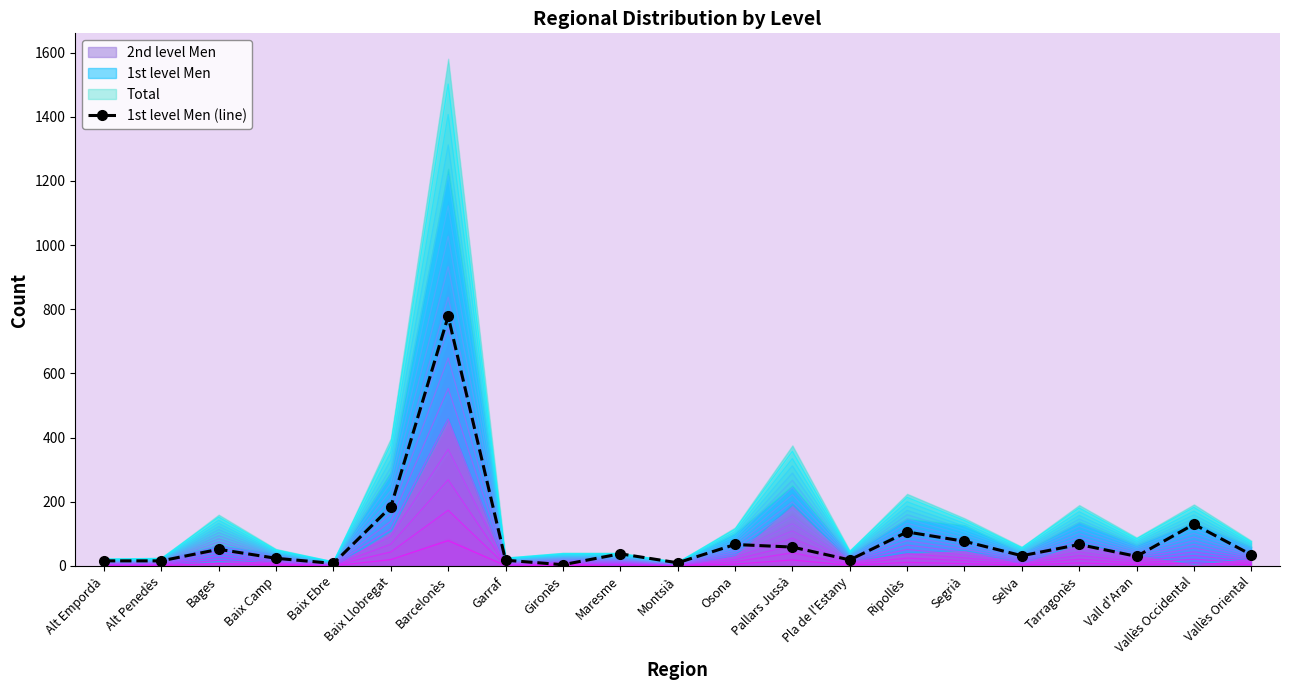

At which category does the chart reach its minimum across all series?

Gironès